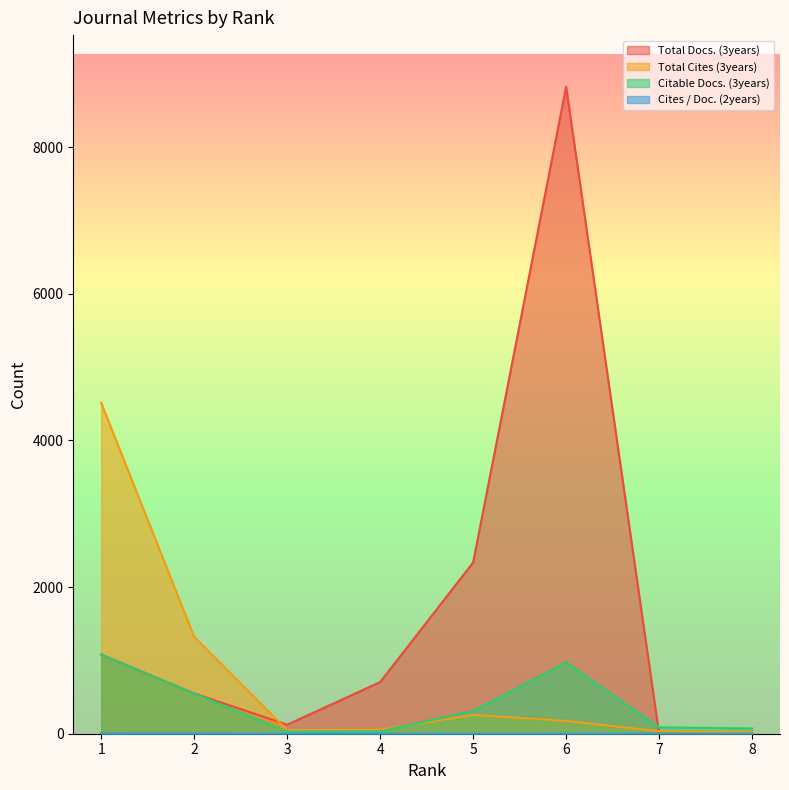

How many data points does each series have?

8